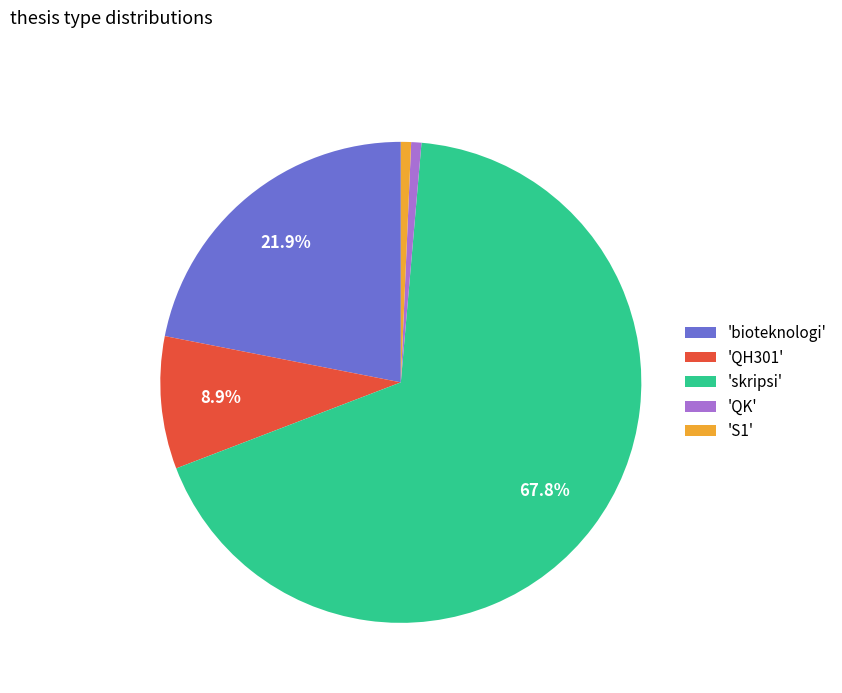

How many segments does this pie chart have?

5